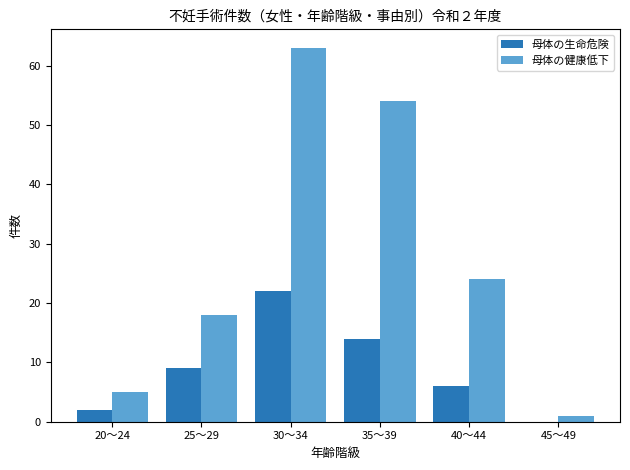

What is the sum of all 母体の生命危険 values?

53